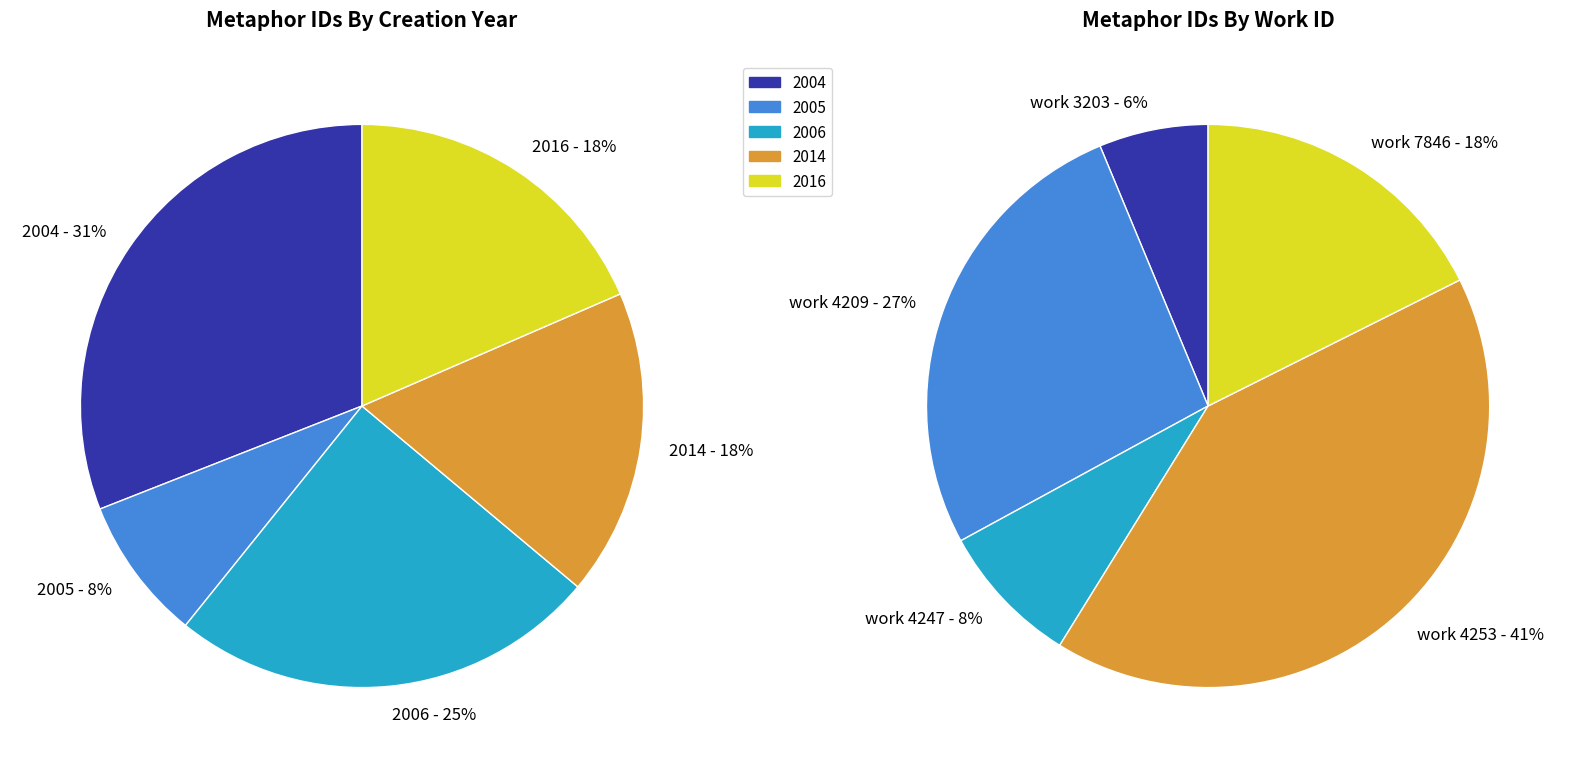

Do 2004-02-27 (b) and 2006-11-28 together represent more than half of the pie?

No